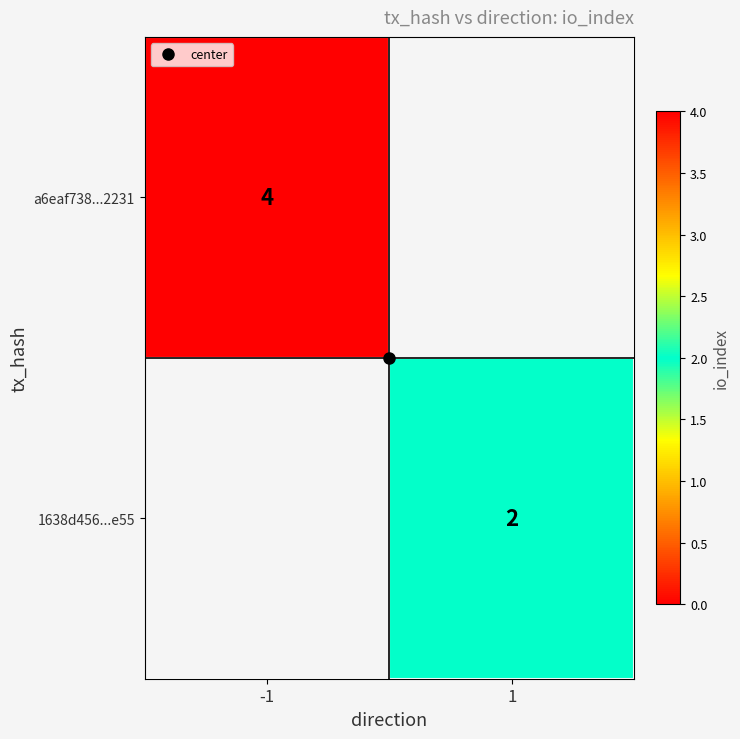

What is the difference between the highest and lowest values at 1?

2